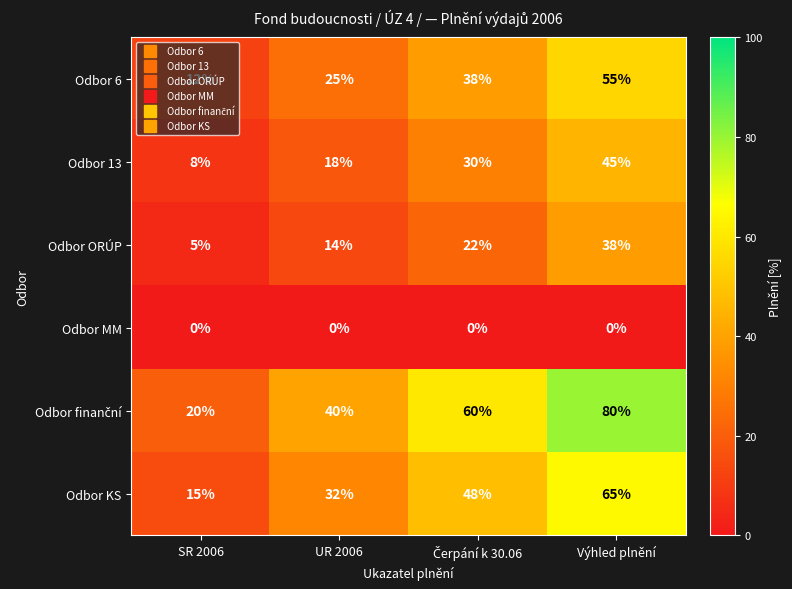

The Odbor 6 series shows 55 at Výhled plnění. True or false?

True